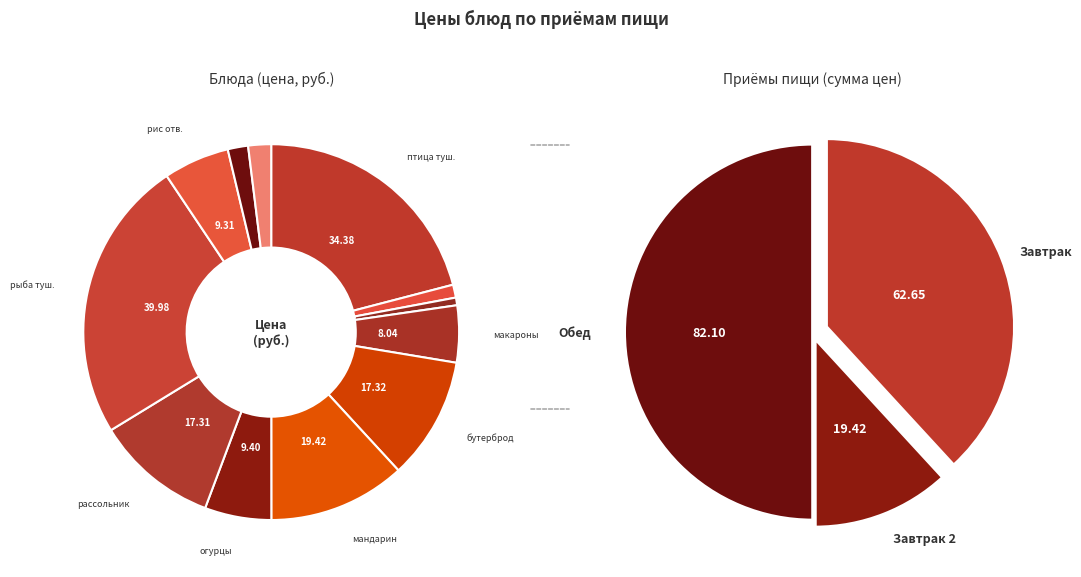

Is чай с сахаром the majority of the pie?

No